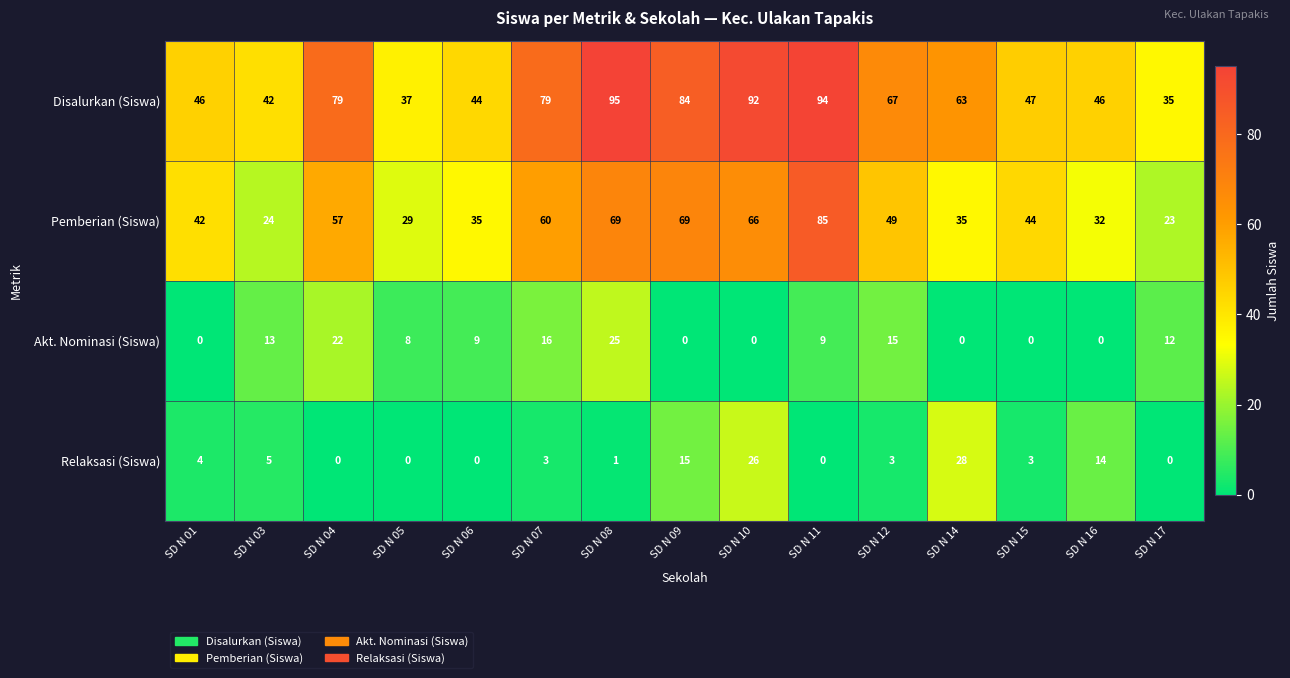

The value of Akt. Nominasi (Siswa) at SD N 07 is 22. True or false?

False